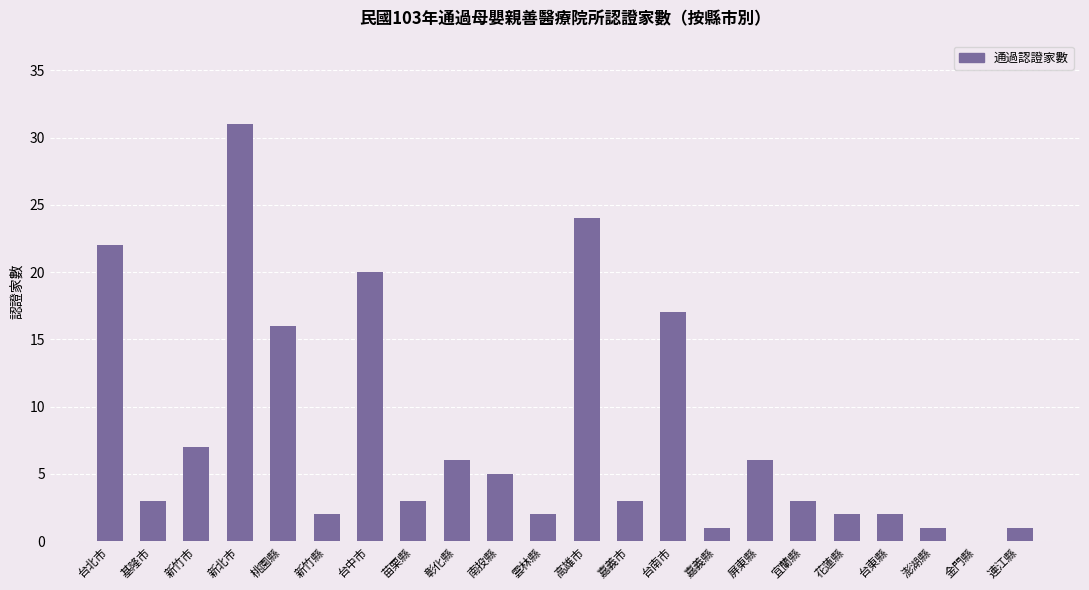

True or false: the data shows 1 at 嘉義縣.

True